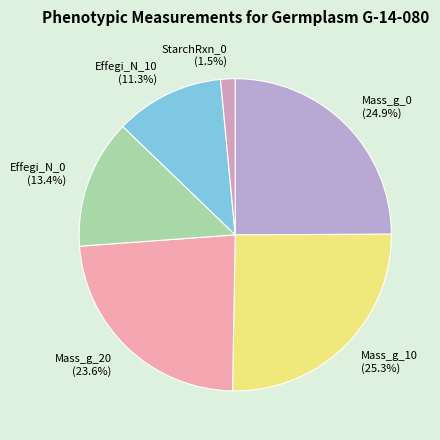

How many segments does this pie chart have?

6